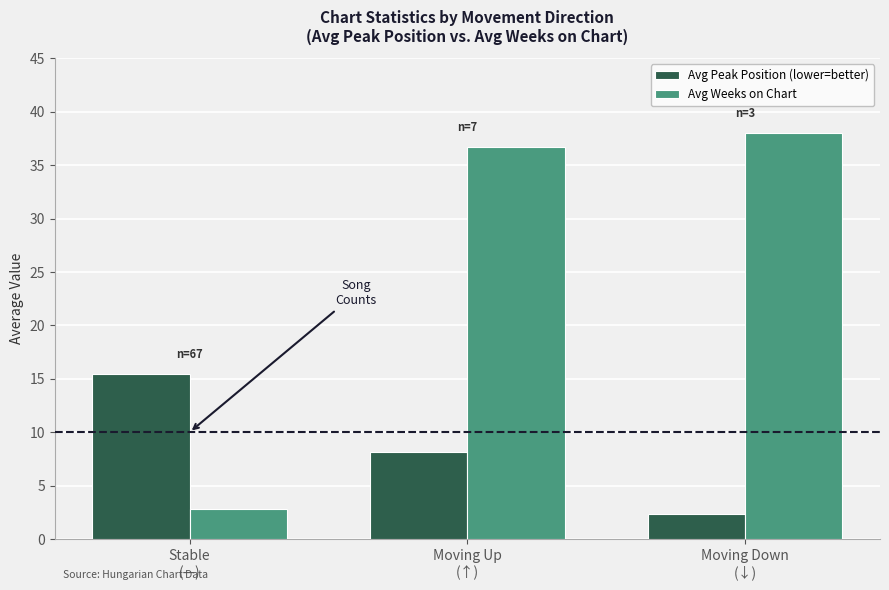

What is the label of the 3rd bar from the left?

Moving Down
(↓)